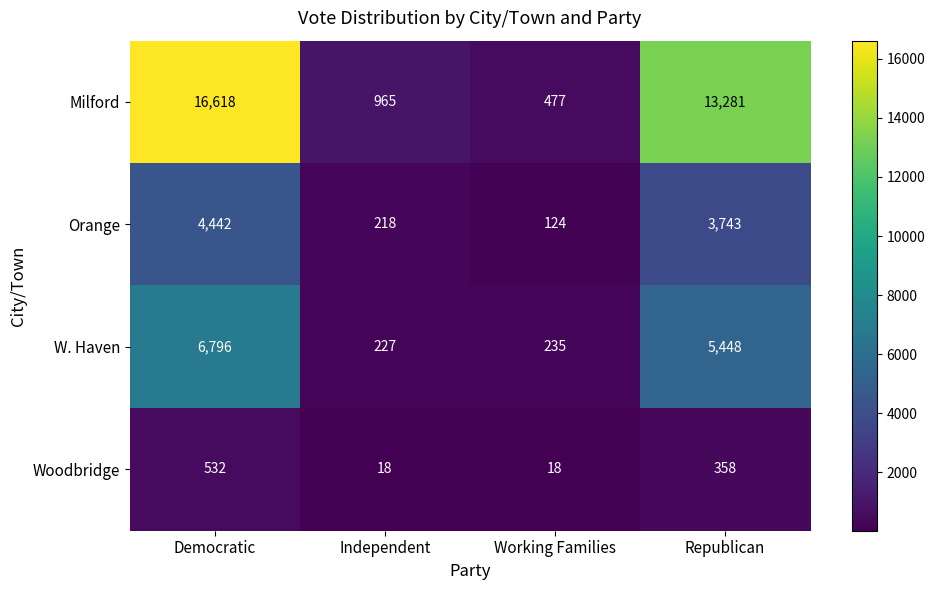

At which category is the sum across all series the highest?

Democratic